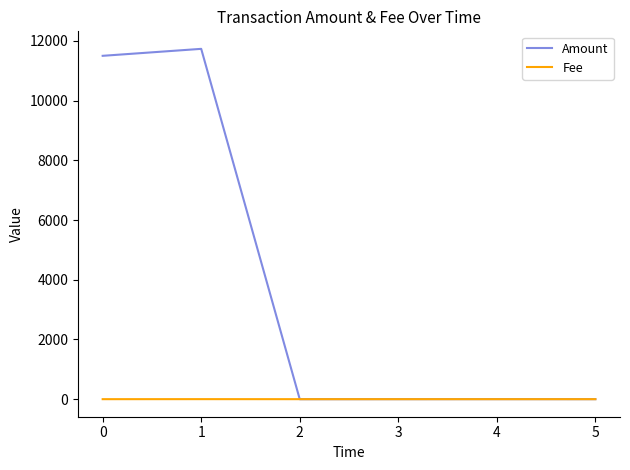

The value of Amount at 0 is 5804.1. True or false?

False